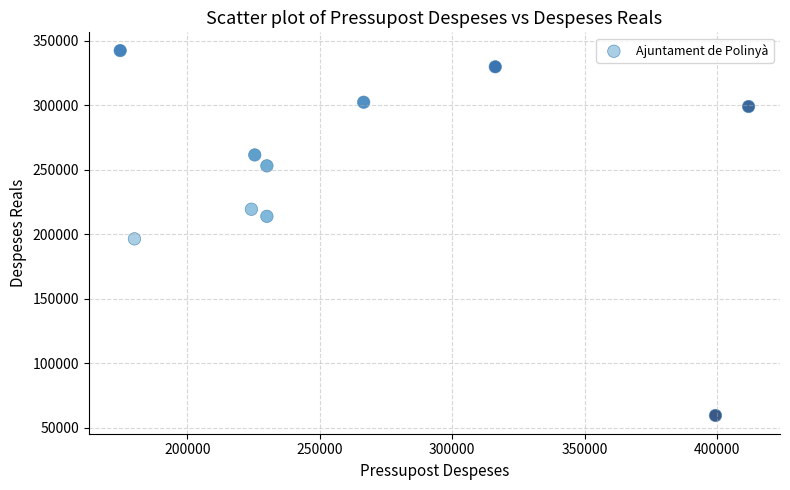

What is the average Y value?

247632.8